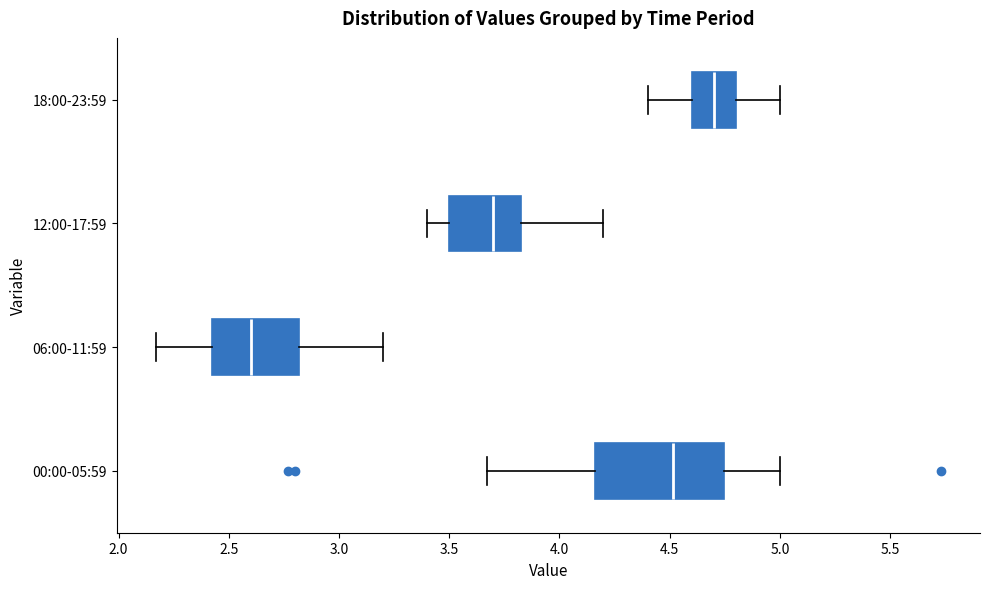

Which box has the furthest to the right median line?

18:00-23:59